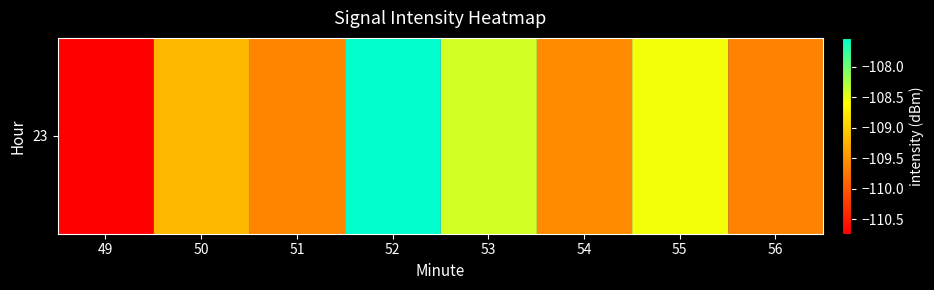

What is the smallest value displayed?

-110.7